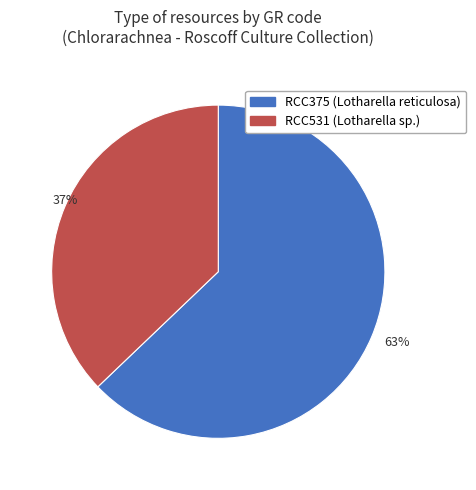

To the nearest percent, what percentage of the pie is 37%?

37%